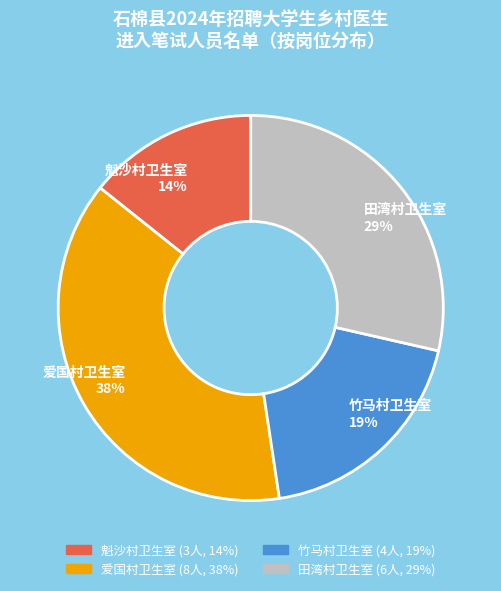

The 竹马村卫生室 slice represents 25% of the pie. True or false?

False